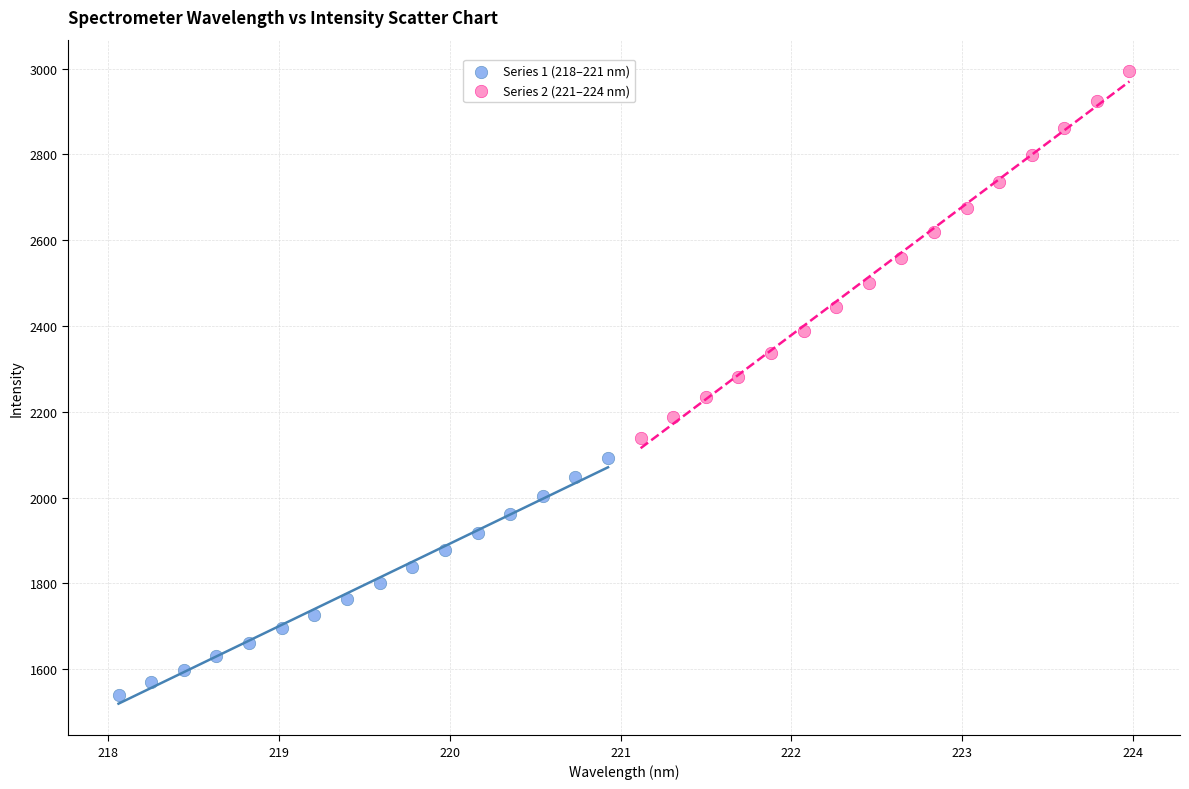

Which series has the largest Y range (max minus min)?

Series 2 (221–224 nm)